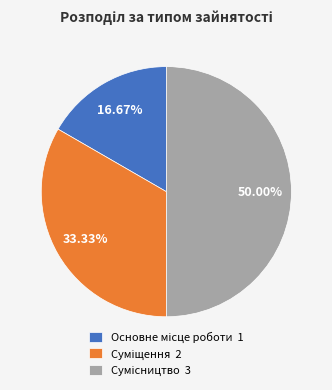

To the nearest percent, what percentage of the pie is Суміщення?

33%